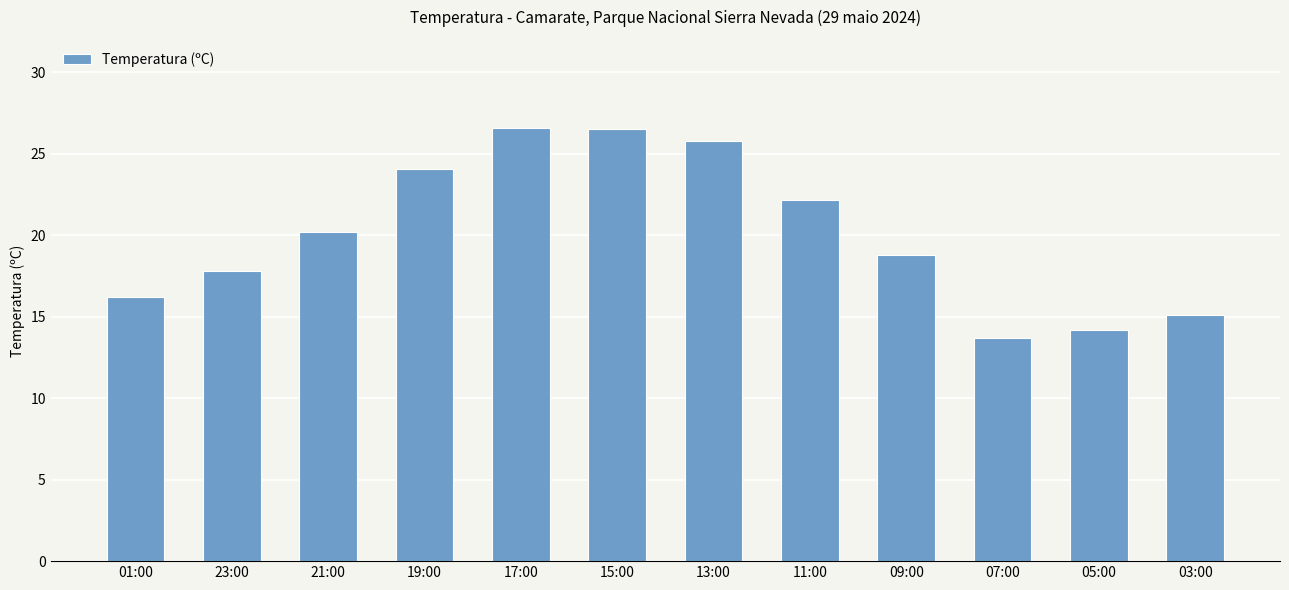

What is the label of the 9th bar from the right?

19:00